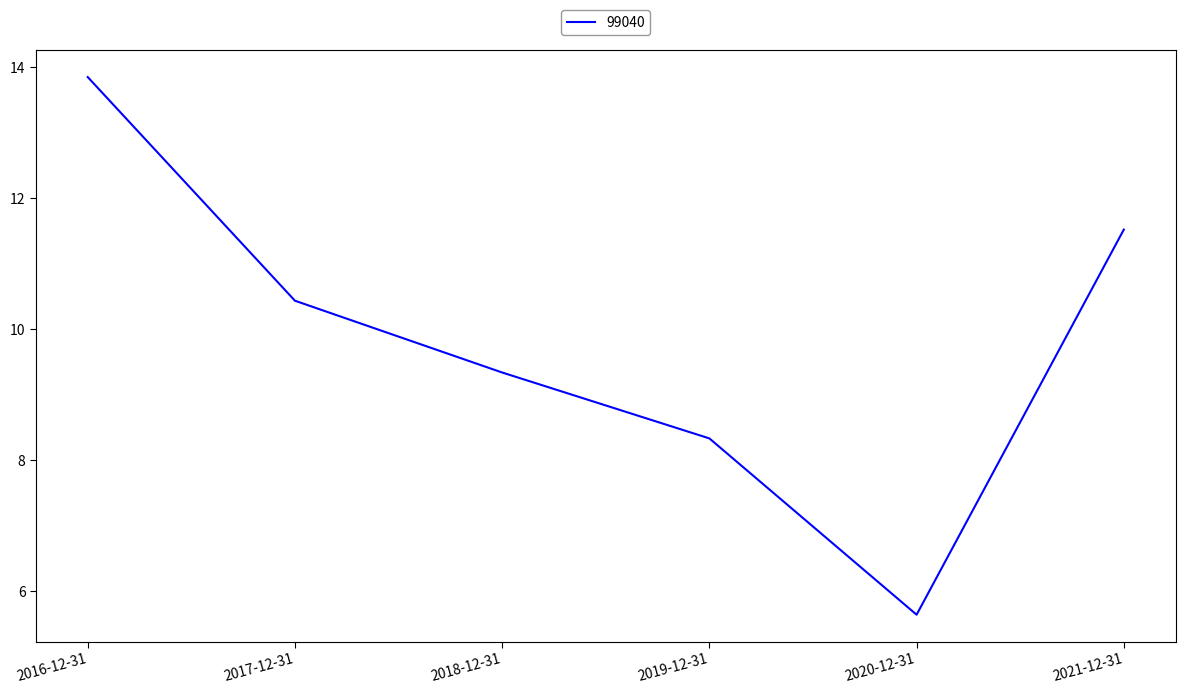

Which label corresponds to the smallest value in the chart?

2020-12-31